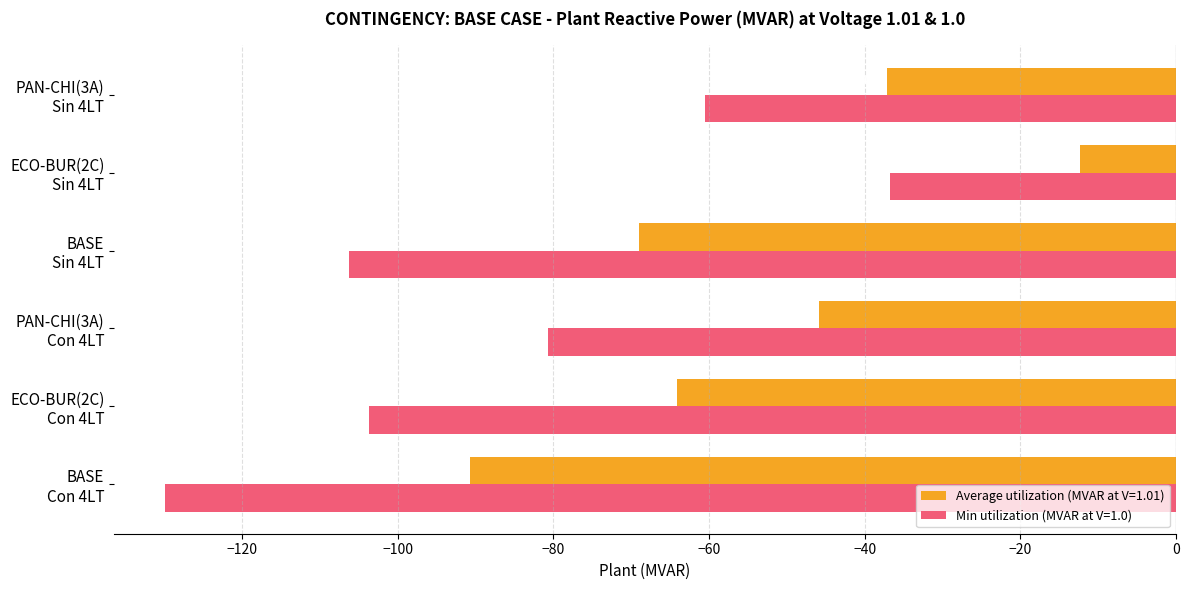

Which series has the widest spread of values?

Min utilization (MVAR at V=1.0)